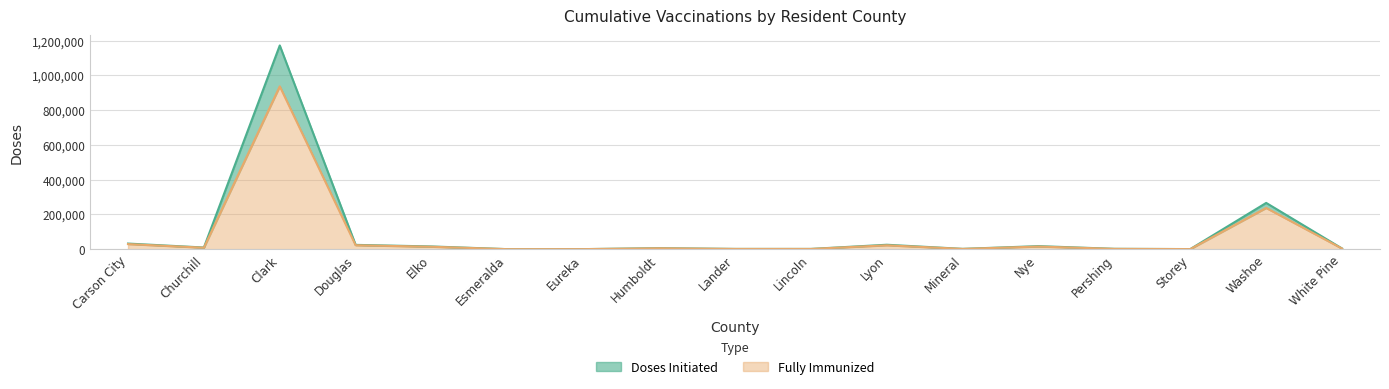

Rank the series at Humboldt from highest to lowest value.

Doses Initiated, Fully Immunized